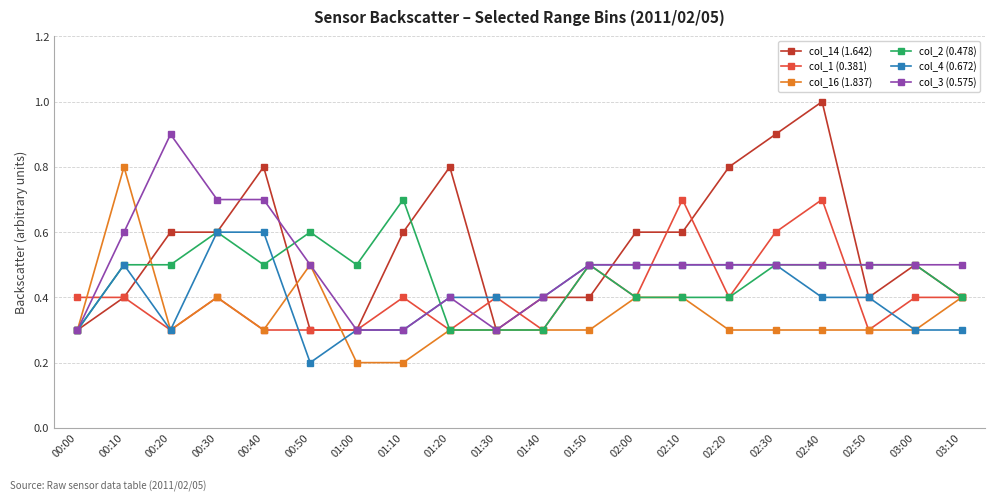

Between 00:10 and 00:30, which series saw the biggest shift?

col_16 (1.837)